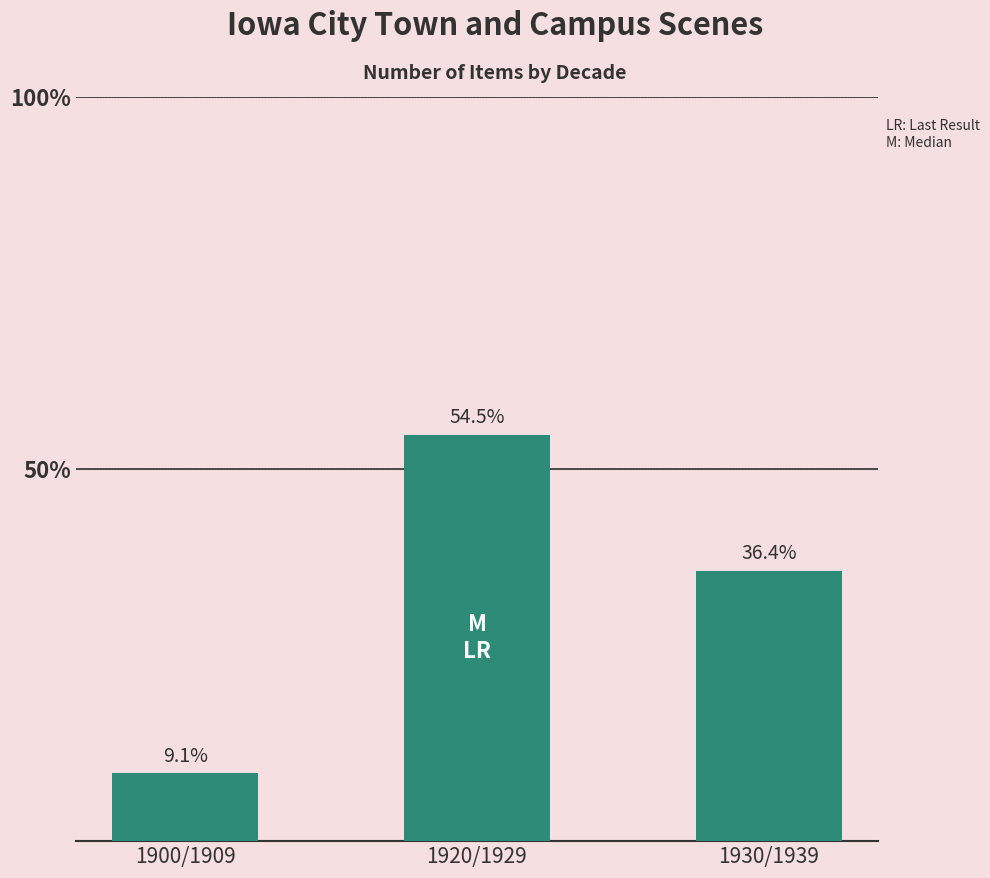

Are the bars horizontal?

No